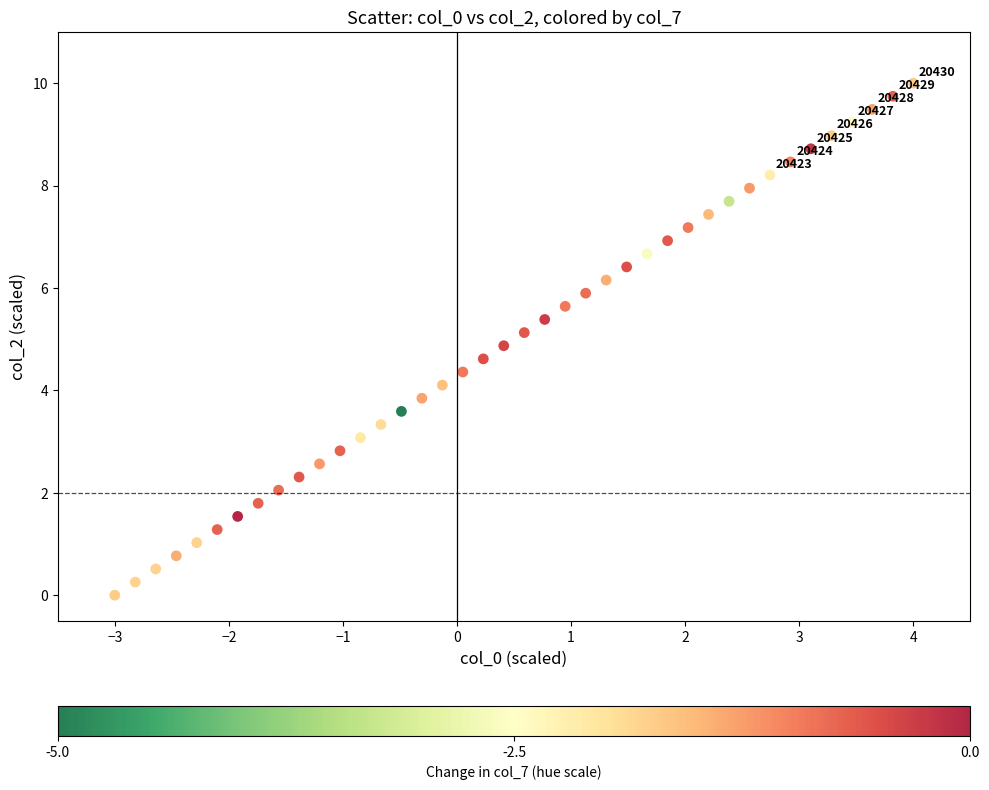

What is the range of Y values (max minus min)?

10.0